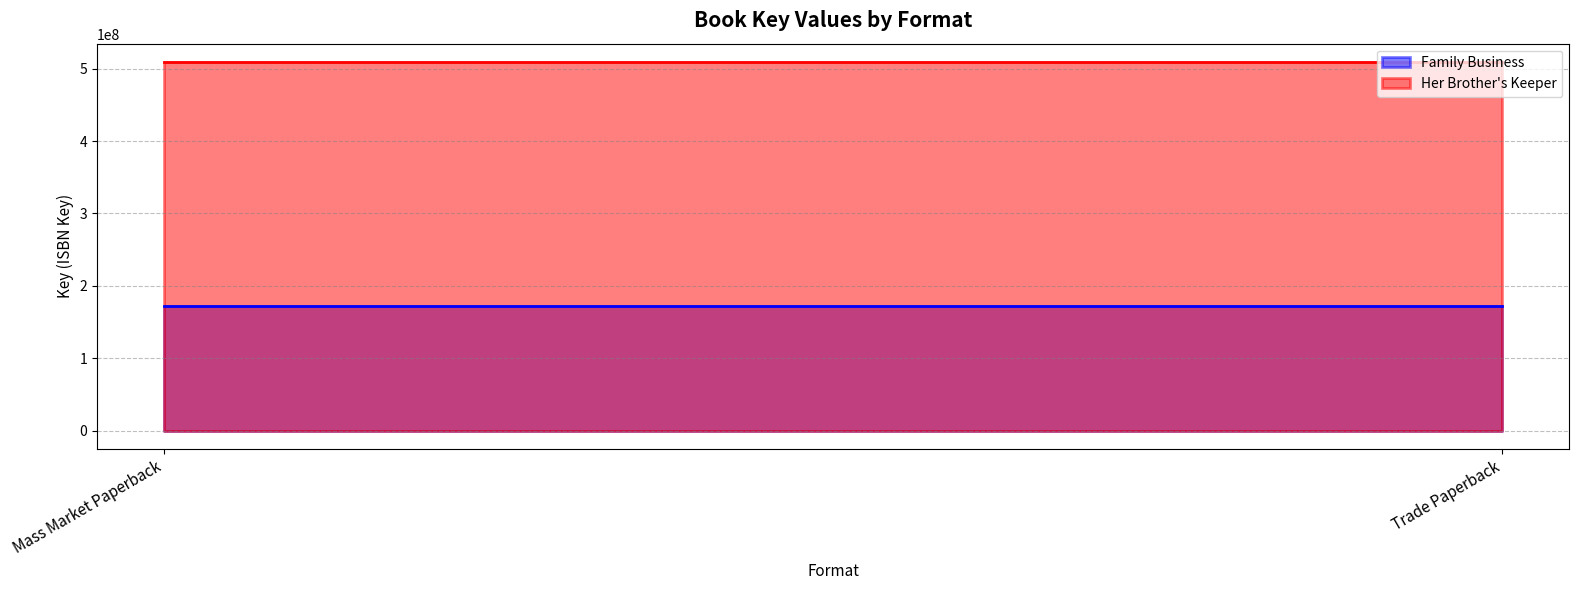

What is the maximum value for Family Business?

172112831